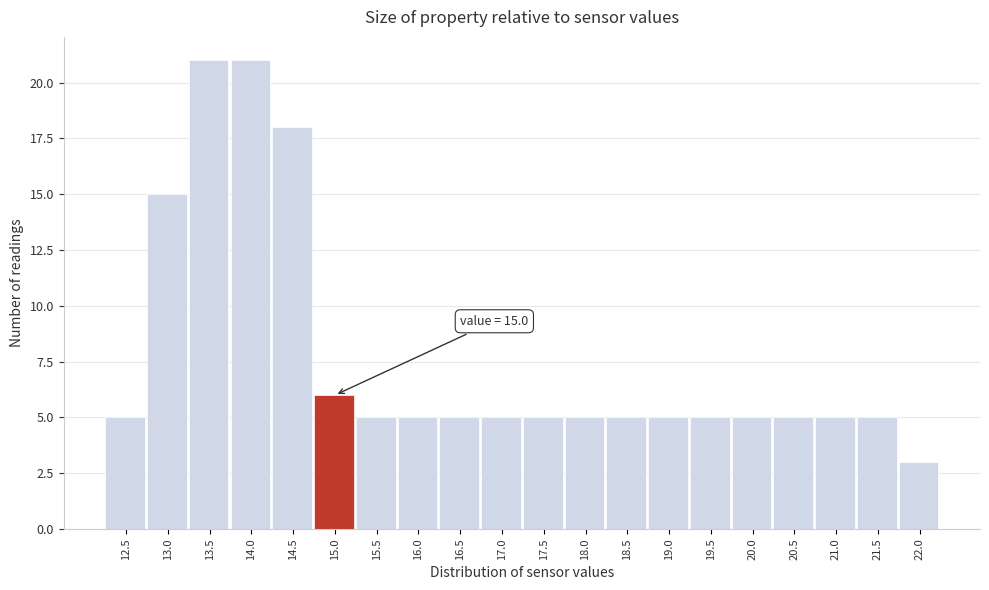

Reading right to left, what are all the values shown in this chart?

3	5	5	5	5	5	5	5	5	5	5	5	5	5	6	18	21	21	15	5